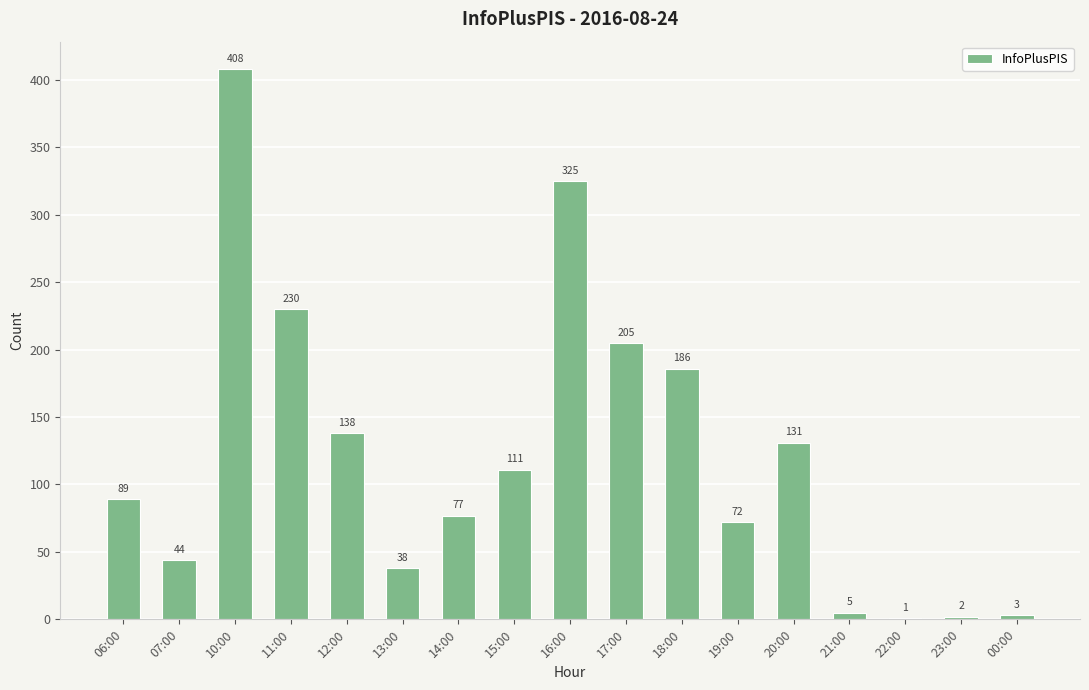

At which label is the value closest to 204?

17:00